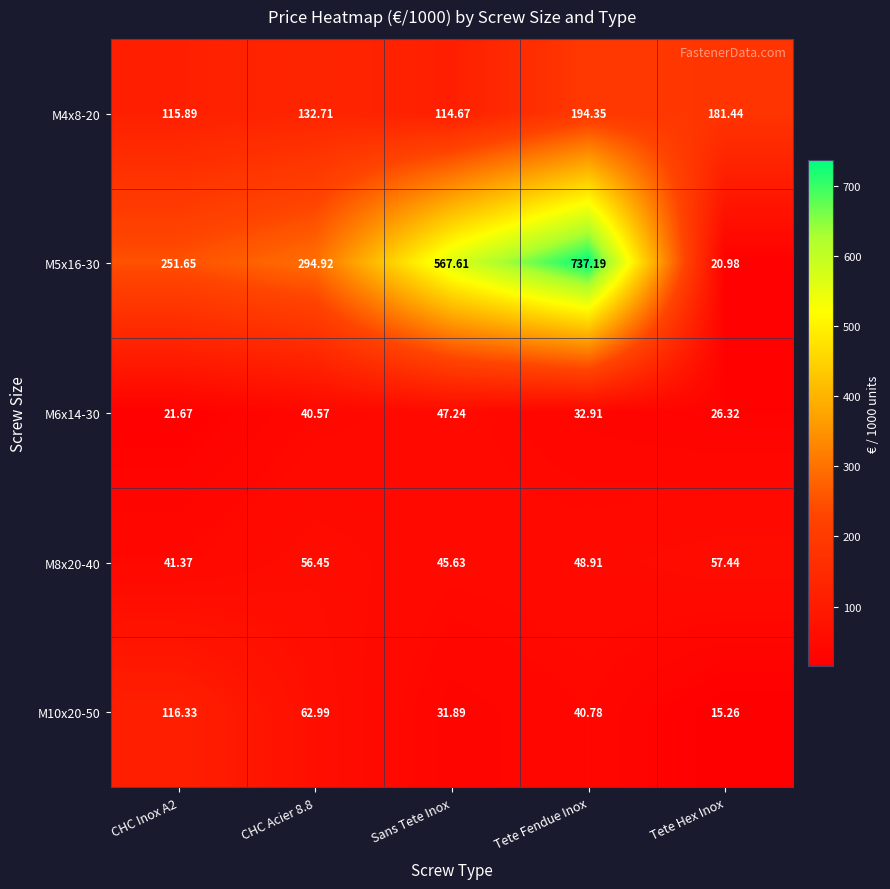

At how many categories does at least one series exceed 487?

2